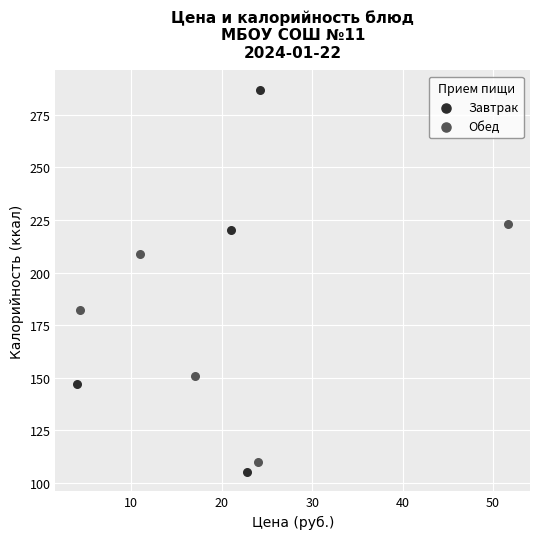

Which series contains the lowest Y value?

Завтрак